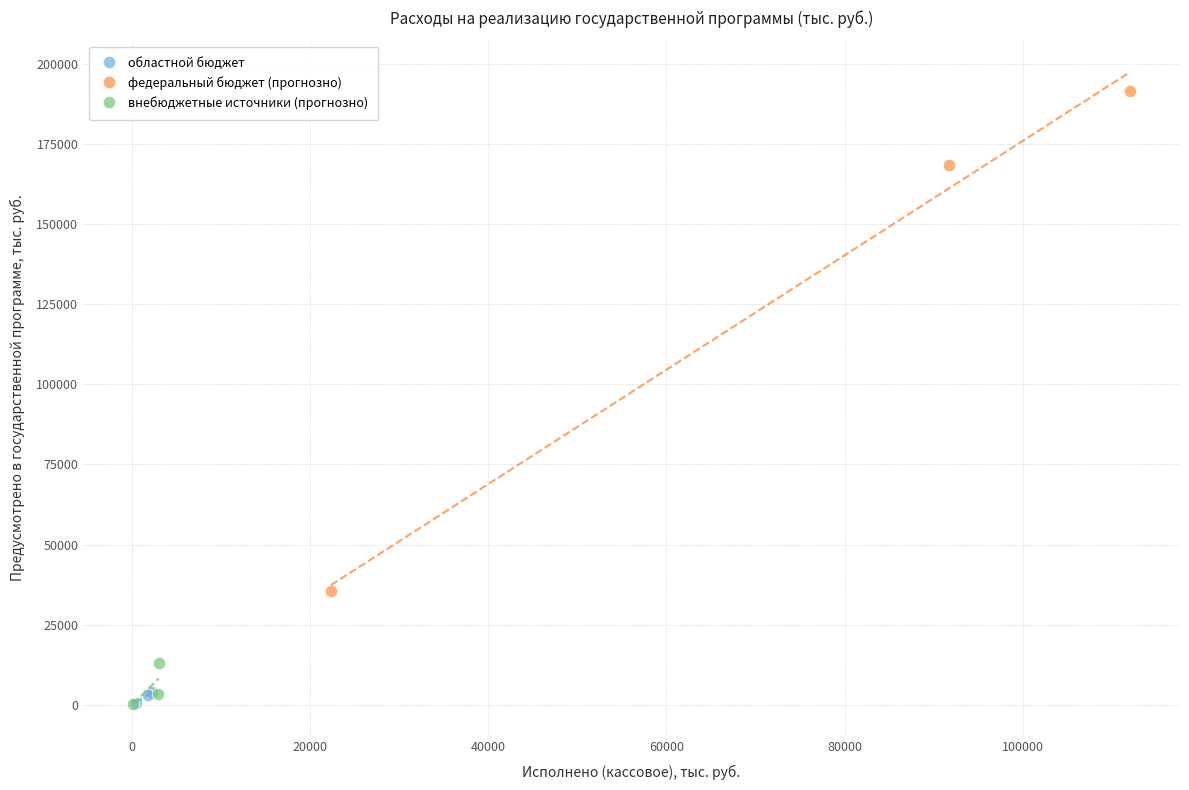

Which series reaches the maximum Y coordinate?

федеральный бюджет (прогнозно)